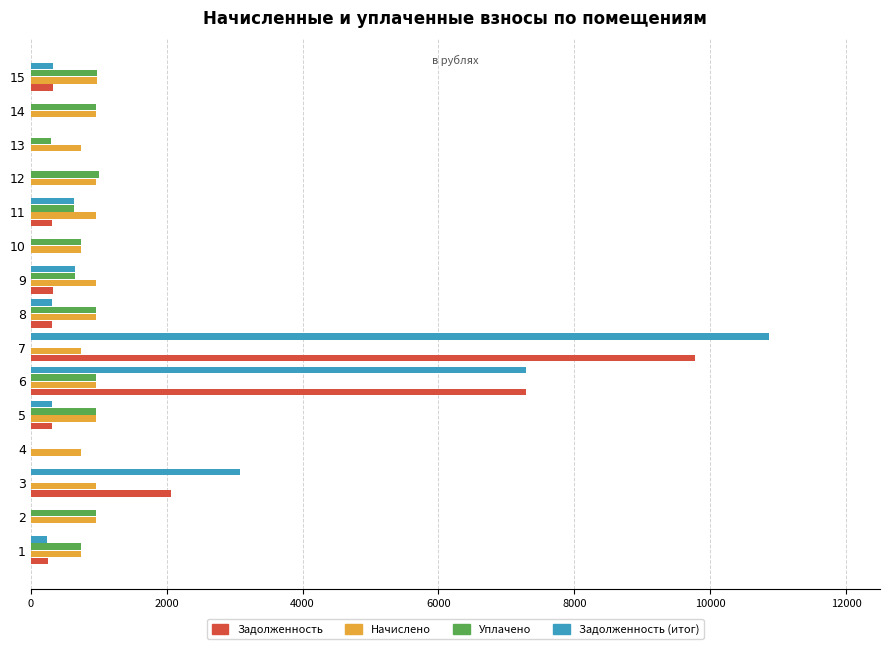

At which category is the sum across all series the highest?

7